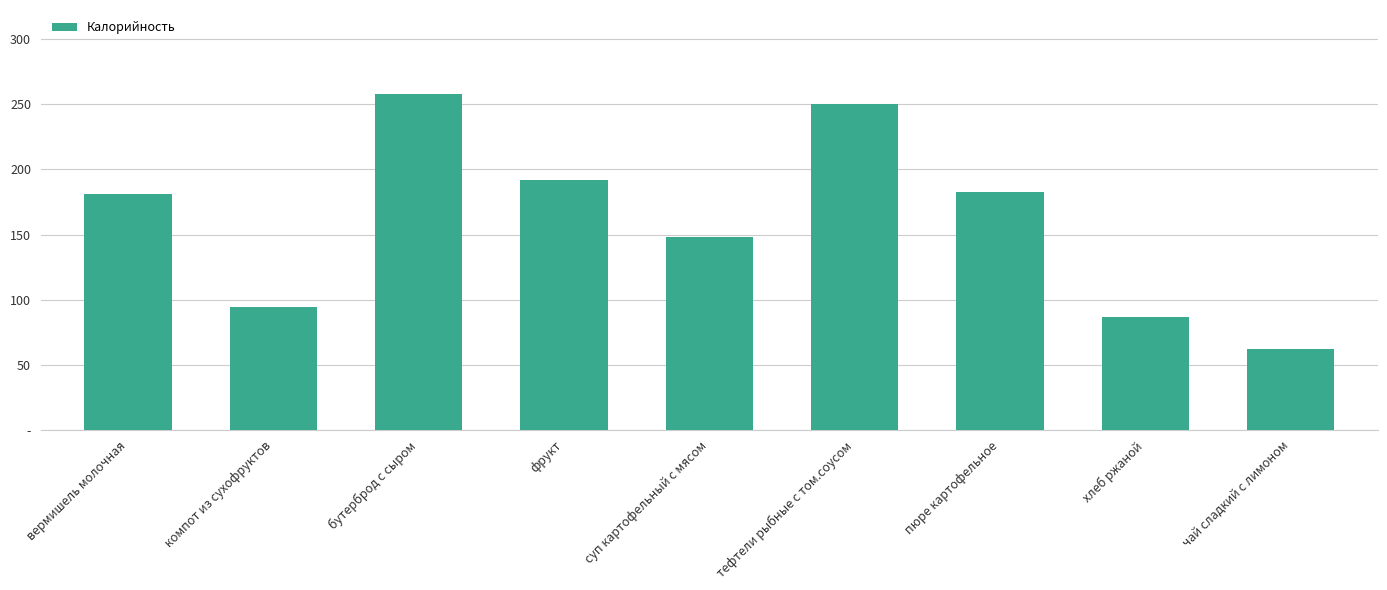

At which label does the data first exceed 181?

бутерброд с сыром